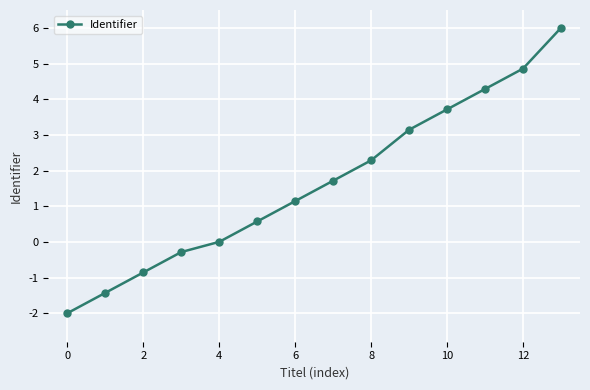

What is the difference between the second highest and second lowest values?

6.3